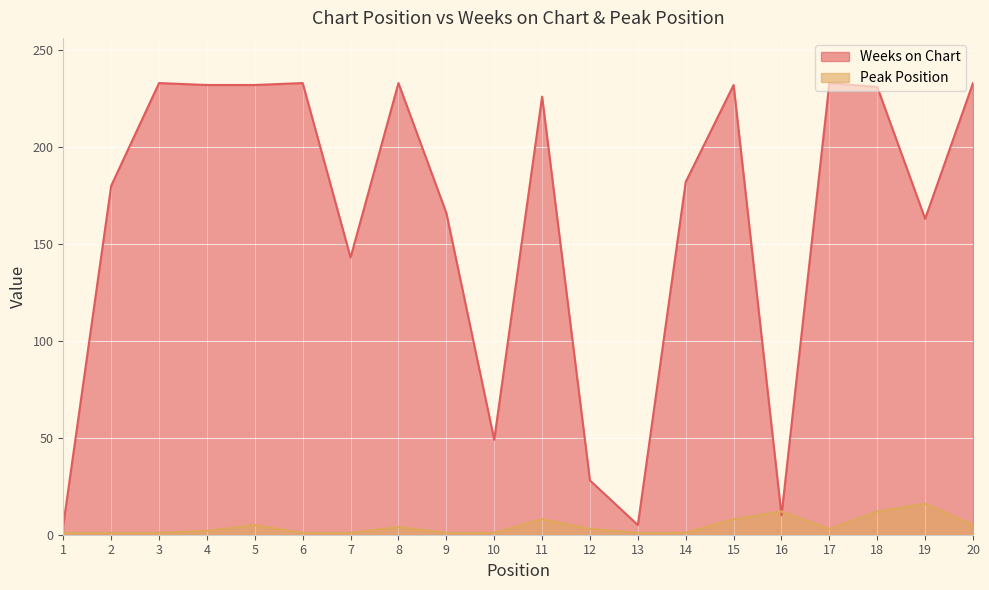

Which category has the lowest value across all series?

1